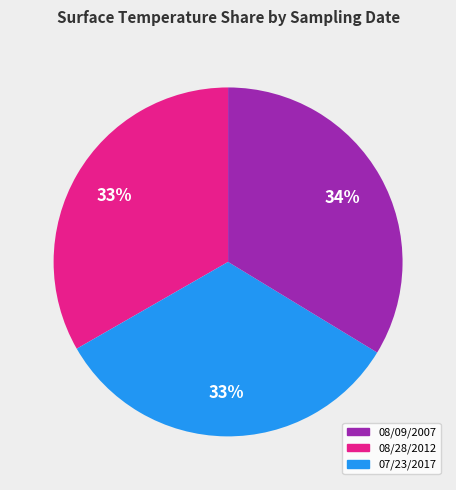

To the nearest percent, what is the difference between the largest and smallest slice percentages?

1%